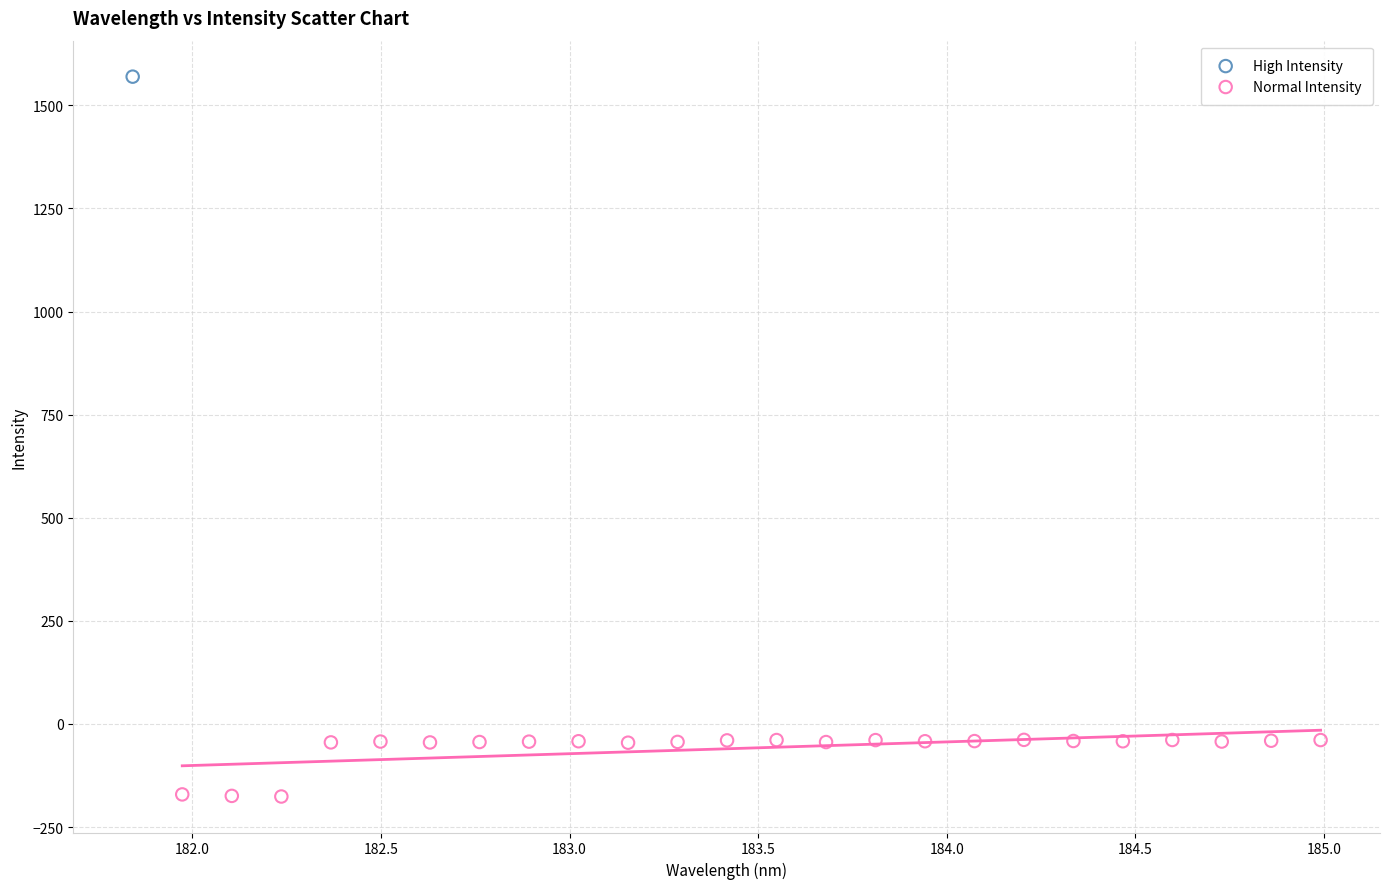

What are all the series names shown in the legend?

High Intensity, Normal Intensity